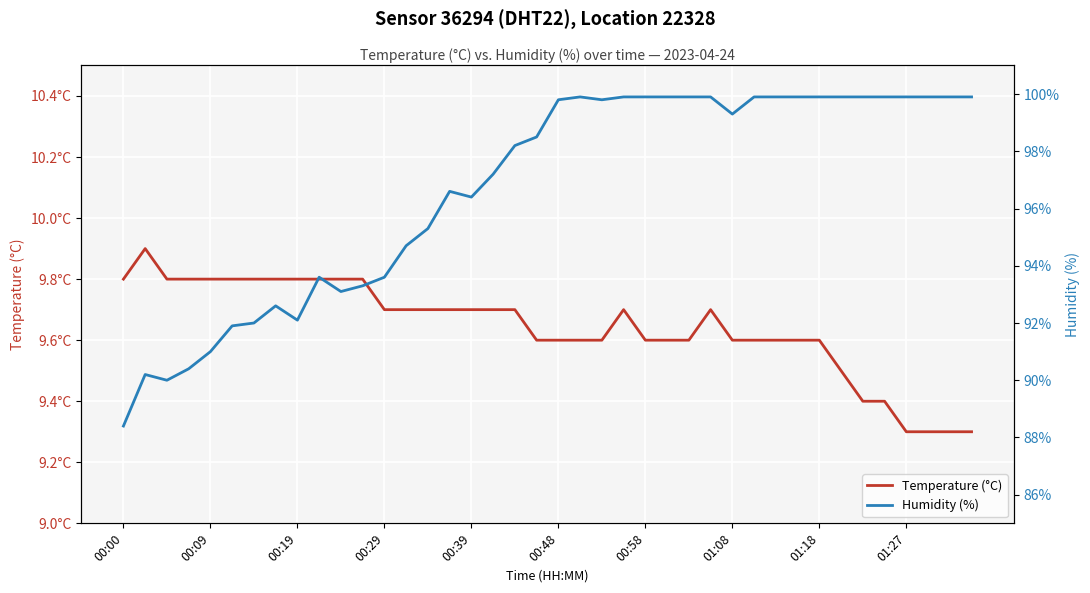

Between 25 and 20, which is larger?

25